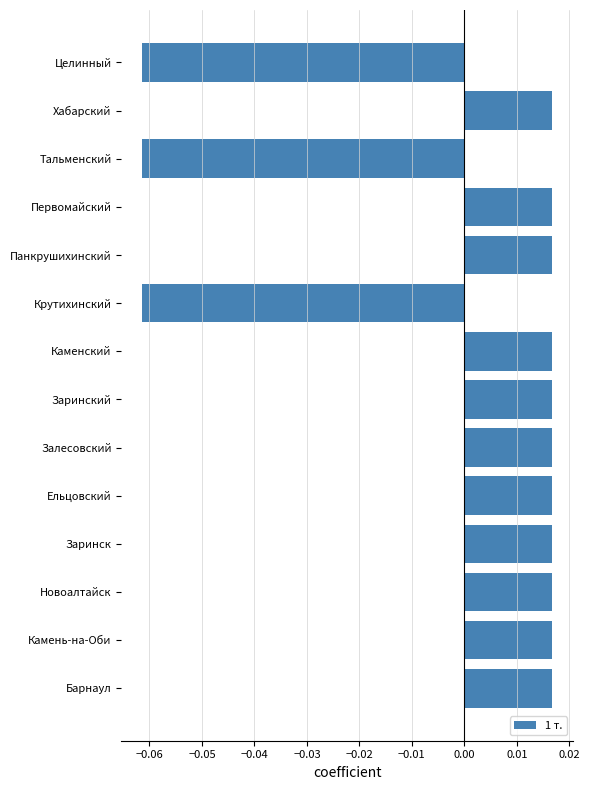

The chart shows a value of -0.0 at Крутихинский. True or false?

False